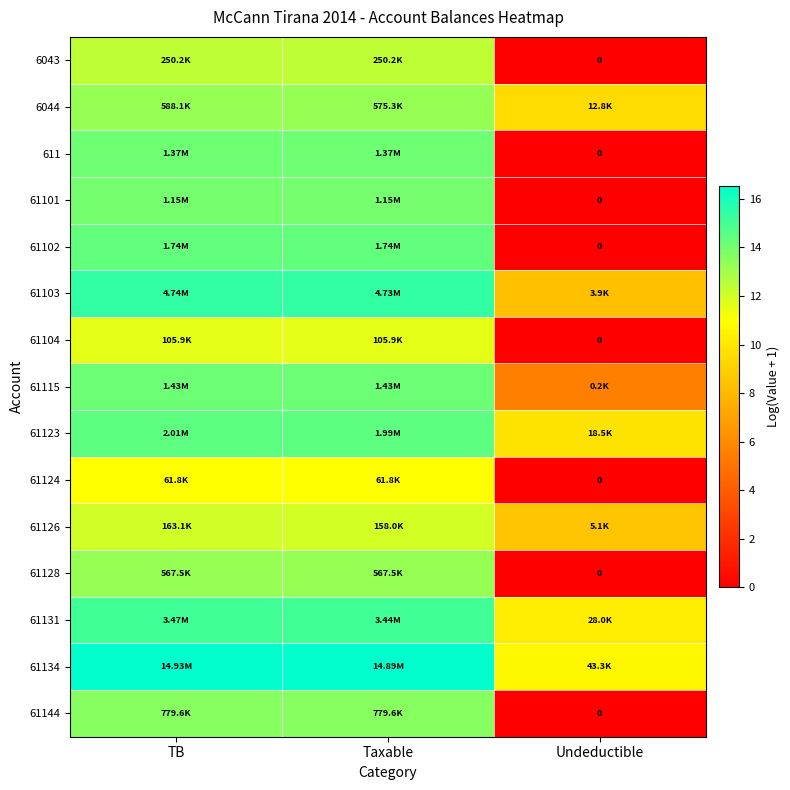

What is the sum of the 61131 values at TB and Taxable?

30.1